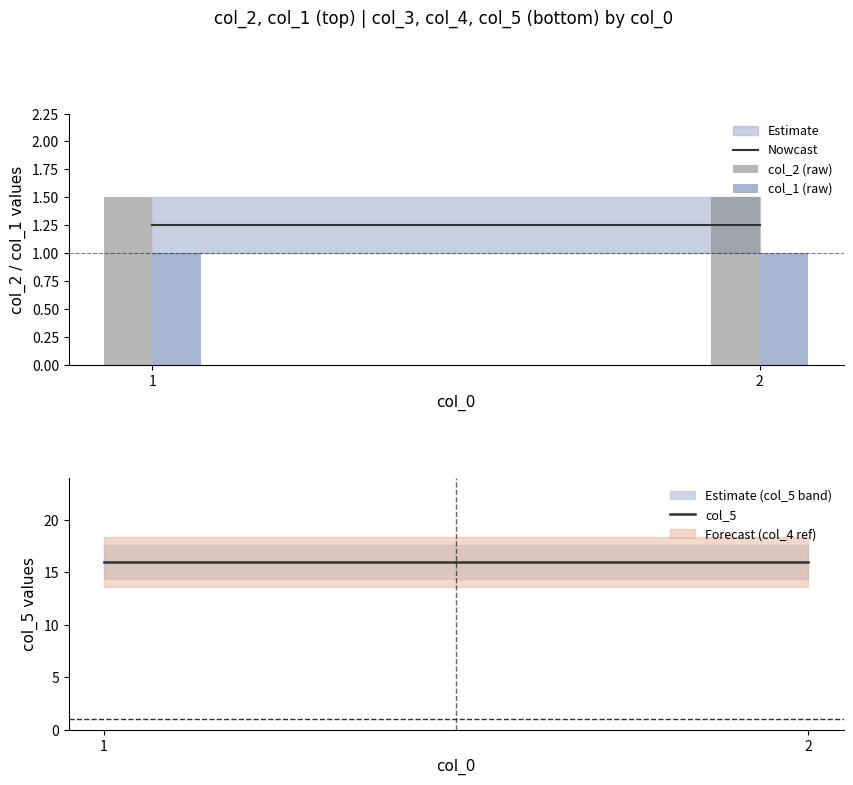

How many groups of bars are there?

2